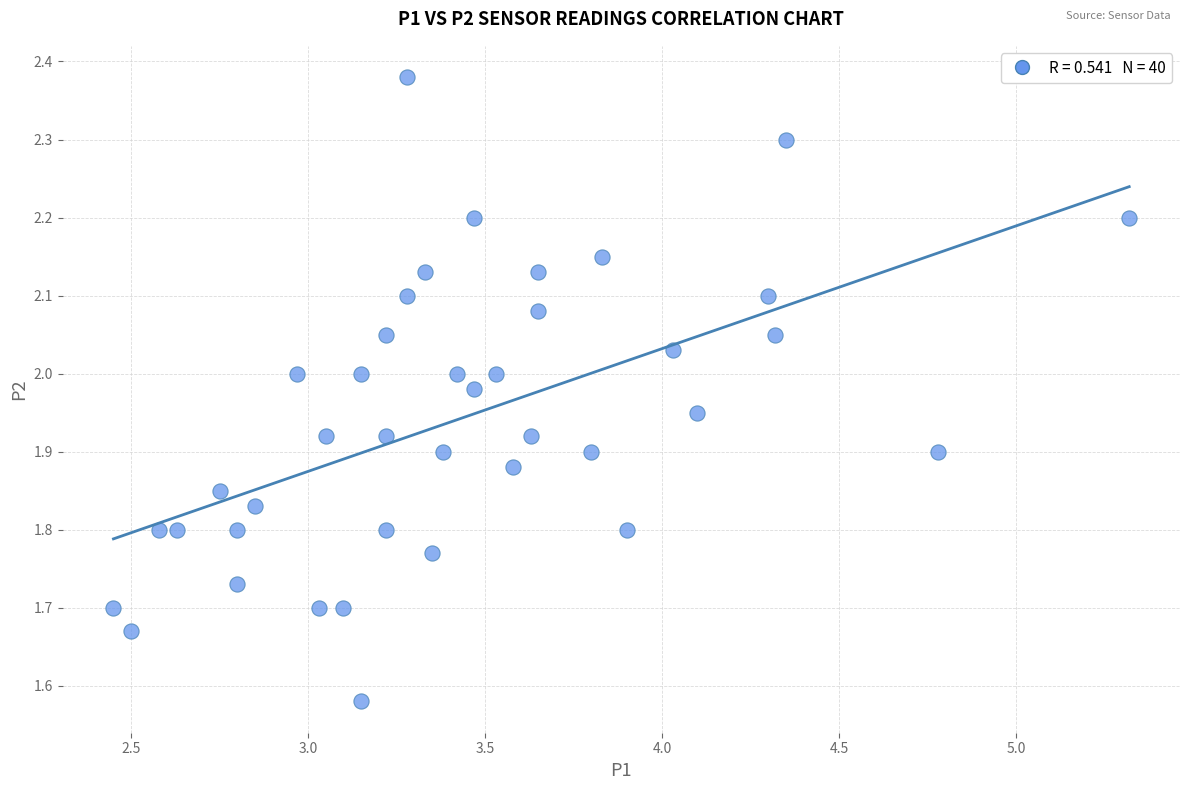

What is the range of Y values (max minus min)?

0.8